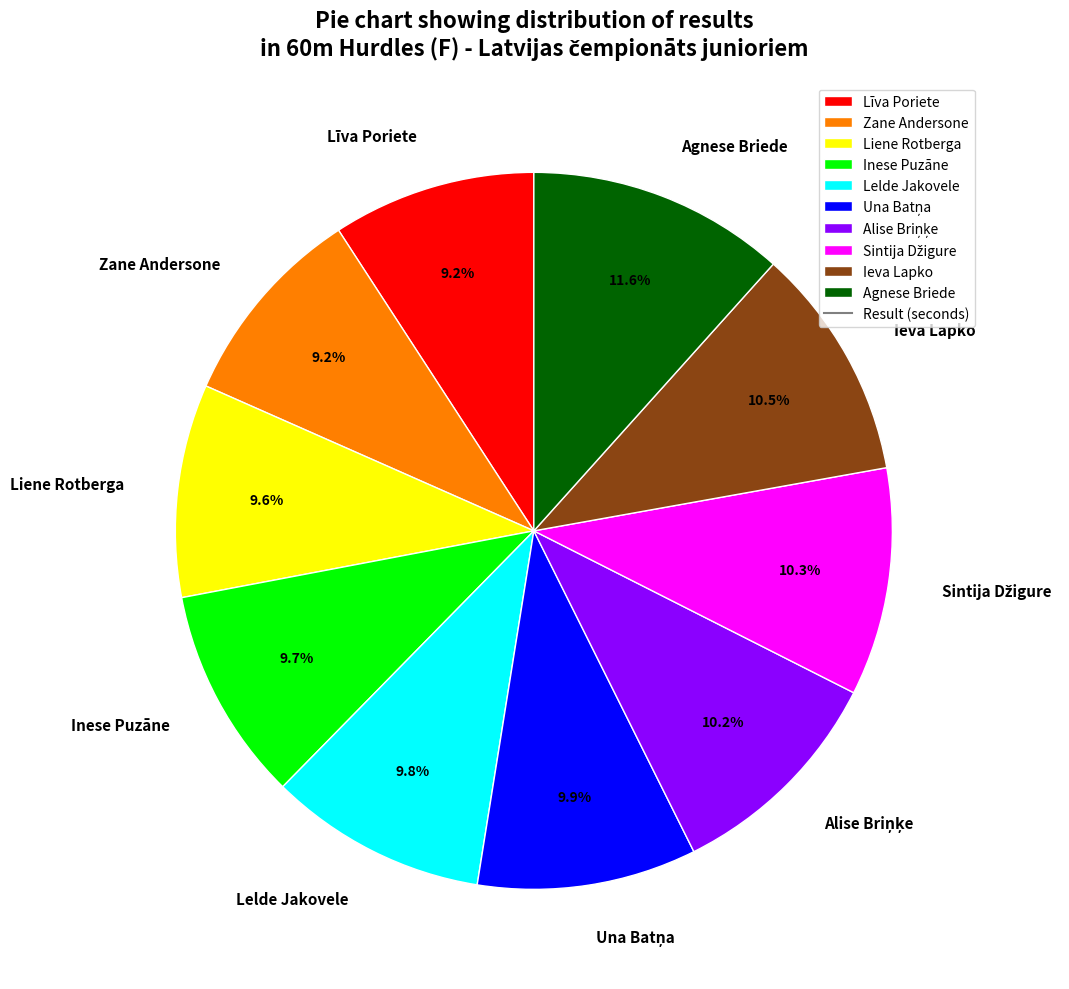

What portion of the pie excludes Zane Andersone?

90.8%